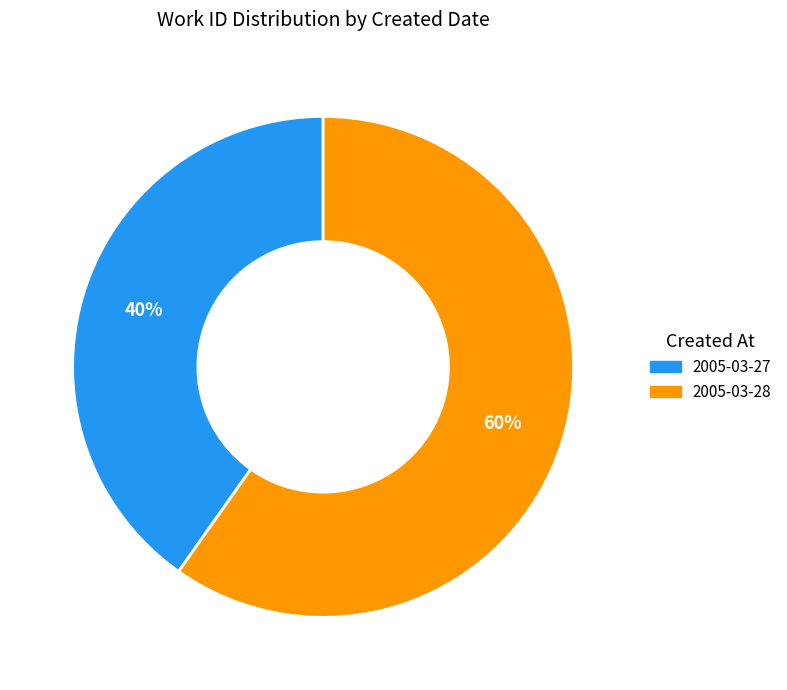

To the nearest percent, what percentage of the pie is 2005-03-27?

40%